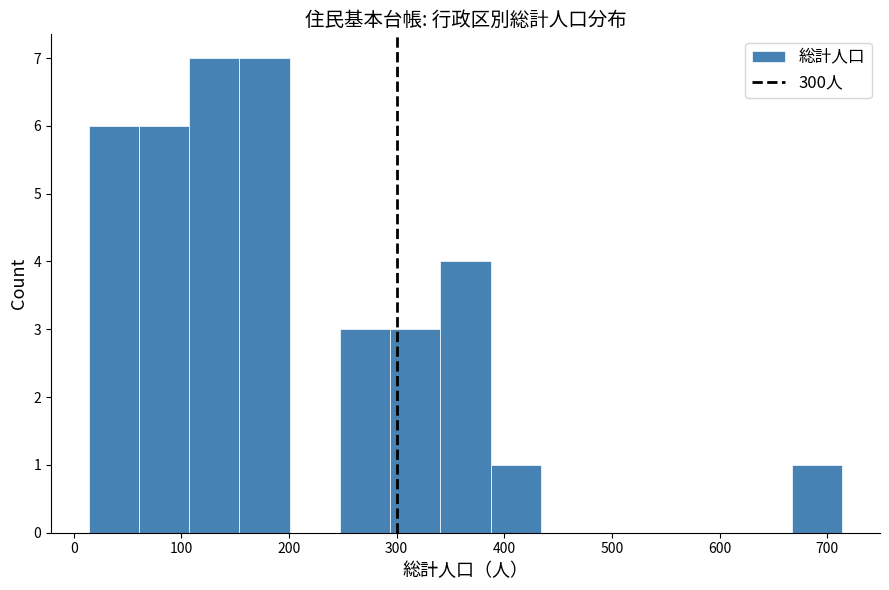

Reading left to right, list every bar in this chart as the range it spans on the x-axis followed by its height. Neither the bar edges nor the heights are printed on the chart, so give them approximately, as read against the axes.

10 to 60: 6
60 to 110: 6
110 to 150: 7
150 to 200: 7
200 to 250: 0
250 to 290: 3
290 to 340: 3
340 to 390: 4
390 to 430: 1
430 to 480: 0
480 to 530: 0
530 to 570: 0
570 to 620: 0
620 to 670: 0
670 to 710: 1